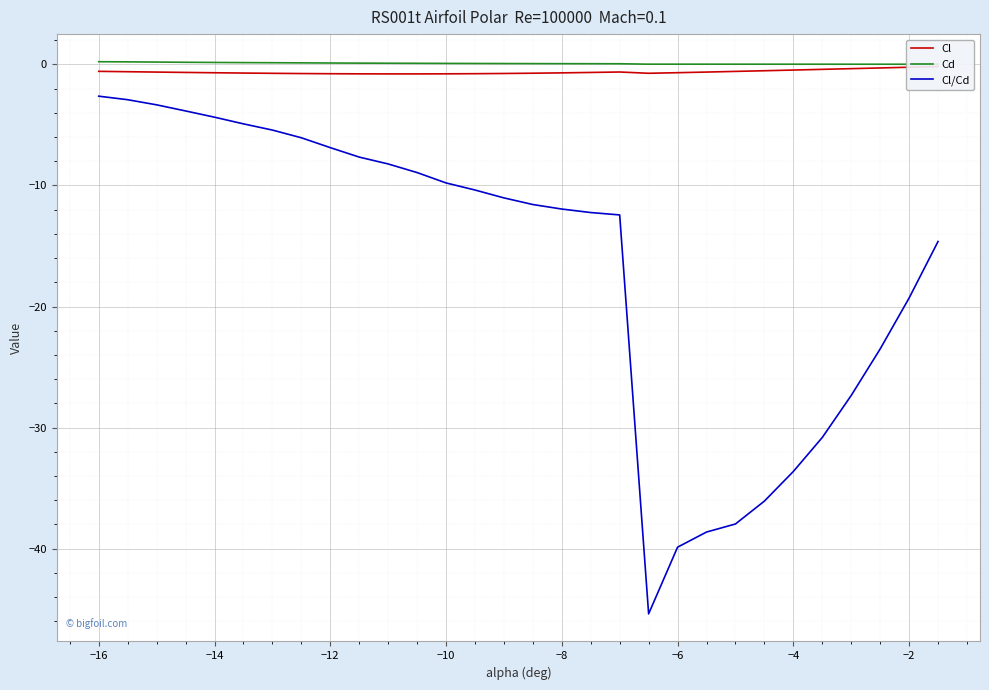

Which series has the largest total across all categories?

Cd